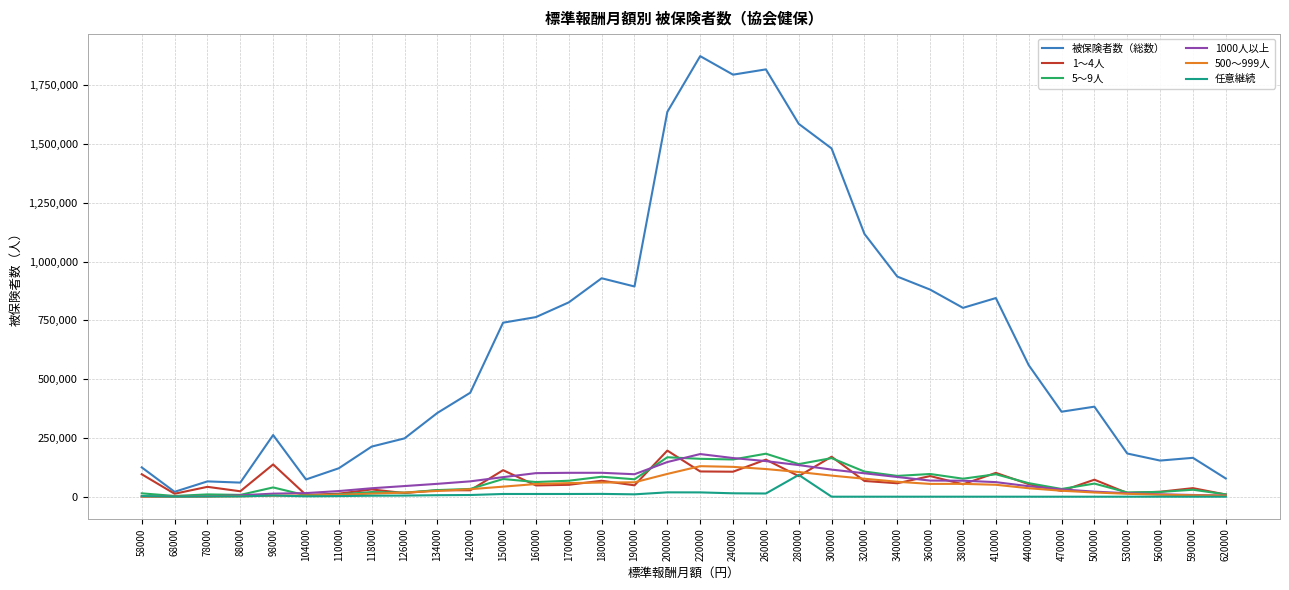

True or false: 被保険者数（総数） and 1000人以上 cross at least once.

False